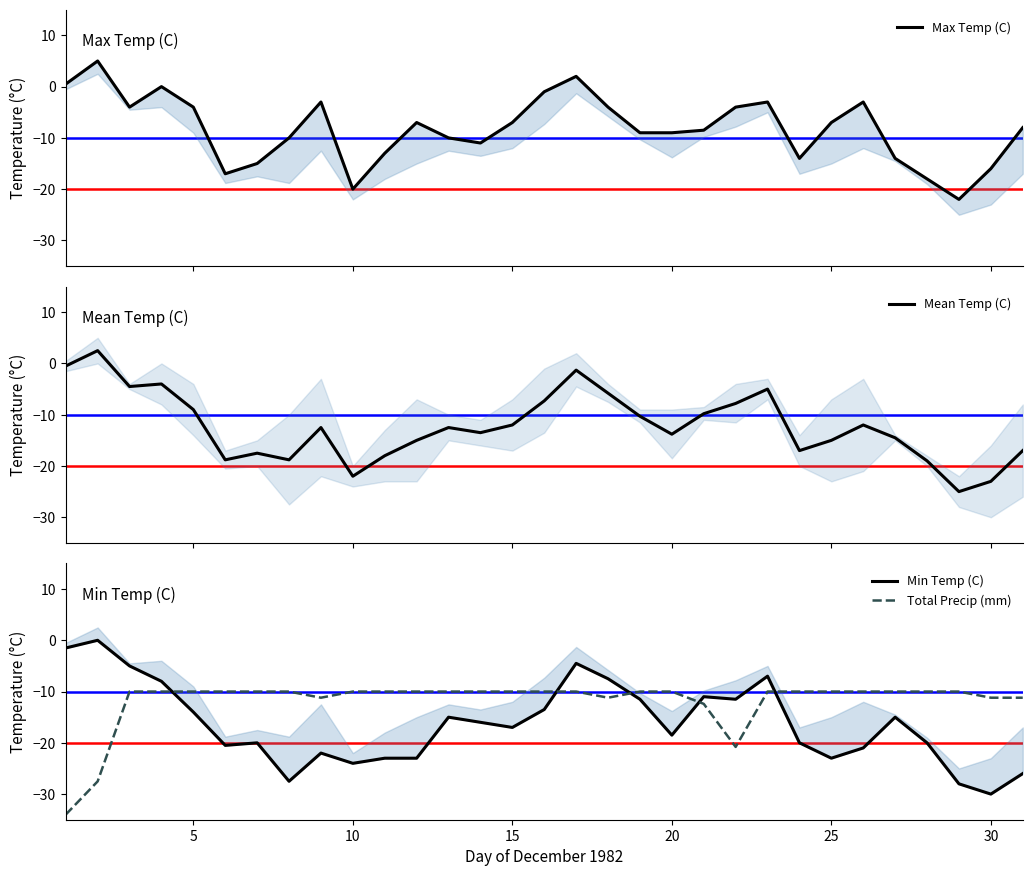

Count the number of data series in this chart.

4